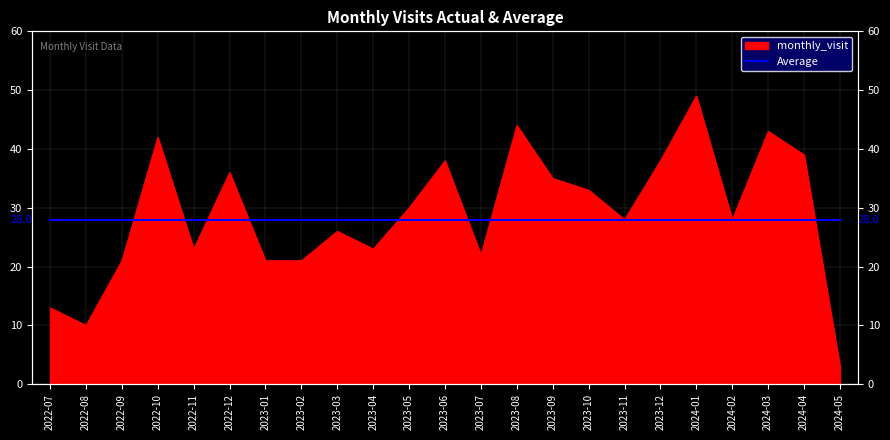

What is the label of the 15th point from the right?

2023-03